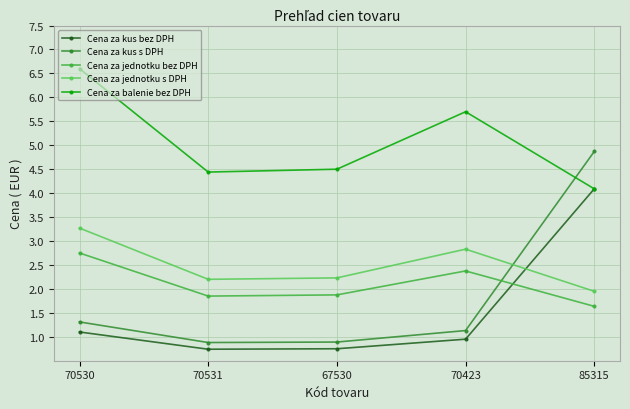

What is the total value across all series at 70530?

15.0